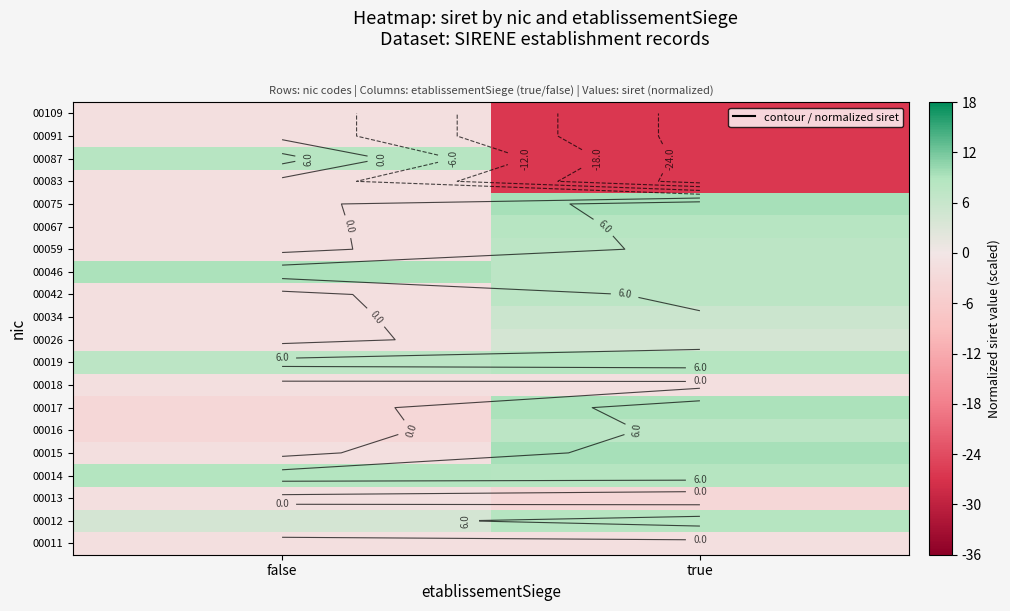

Which has a higher value, true or false?

true